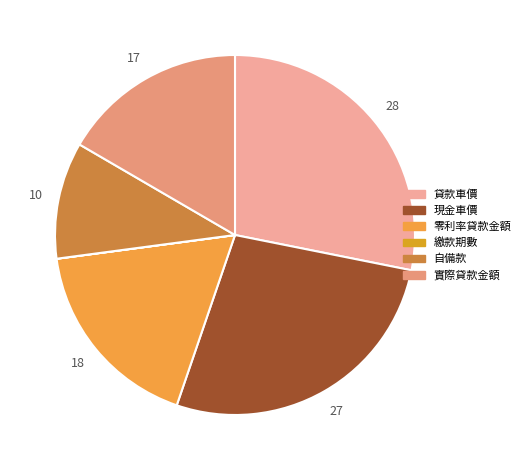

How much of the chart is everything except 現金車價?

72.9%